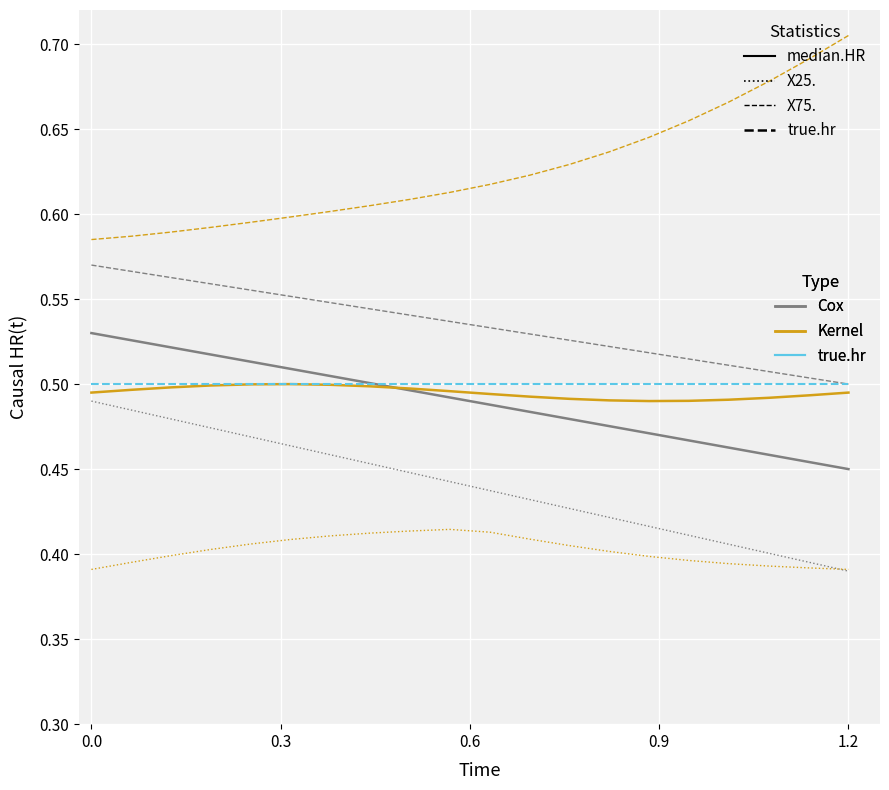

What is the value of the Cox point at the 3rd from the left?

0.5